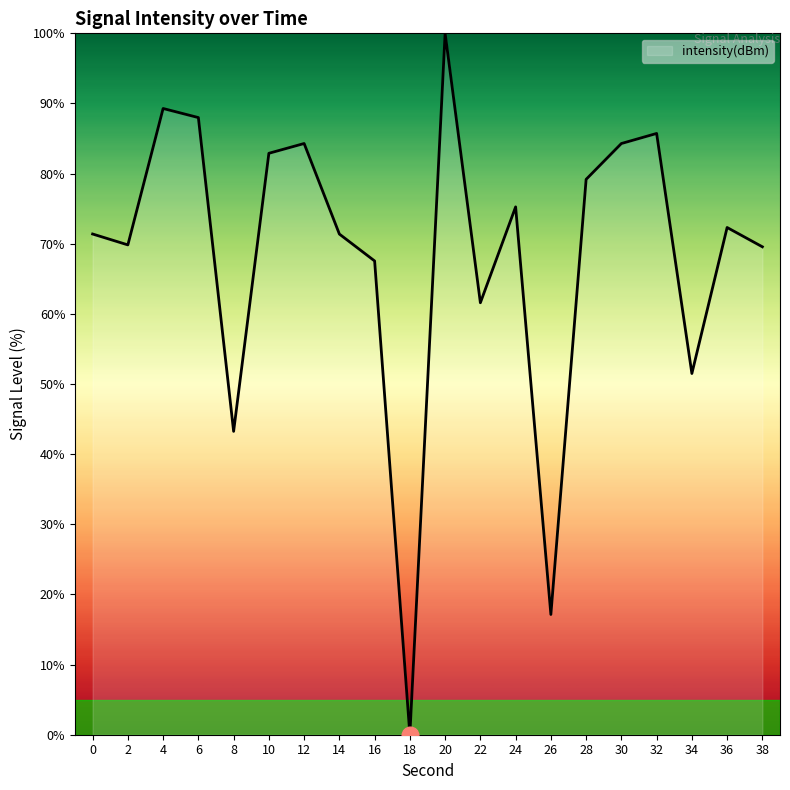

True or false: the data shows 89.3 at 4.

True